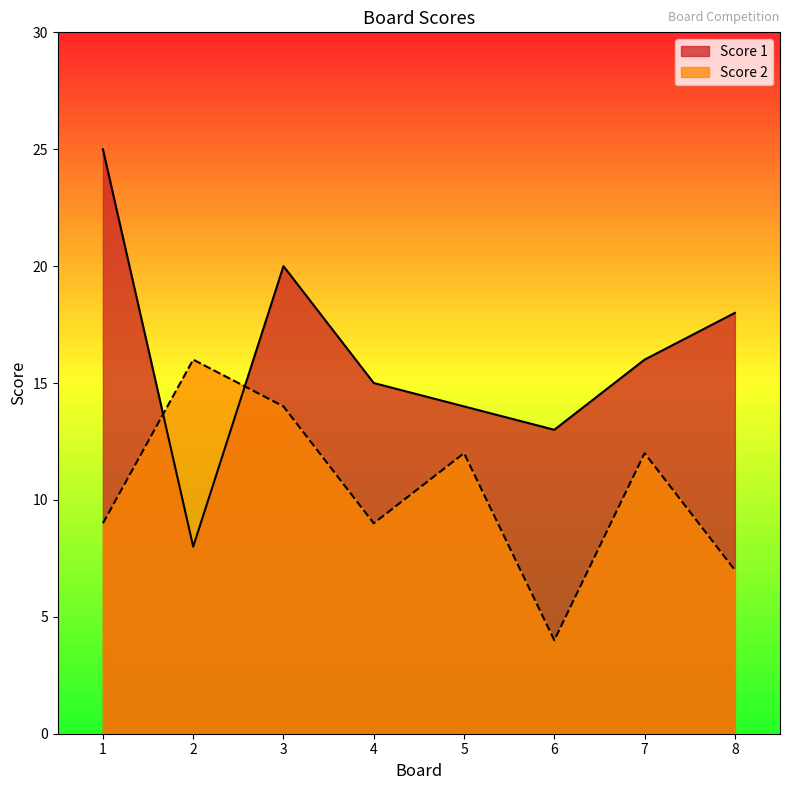

What is the difference between the maximum and second lowest values in the Score 1 series?

12